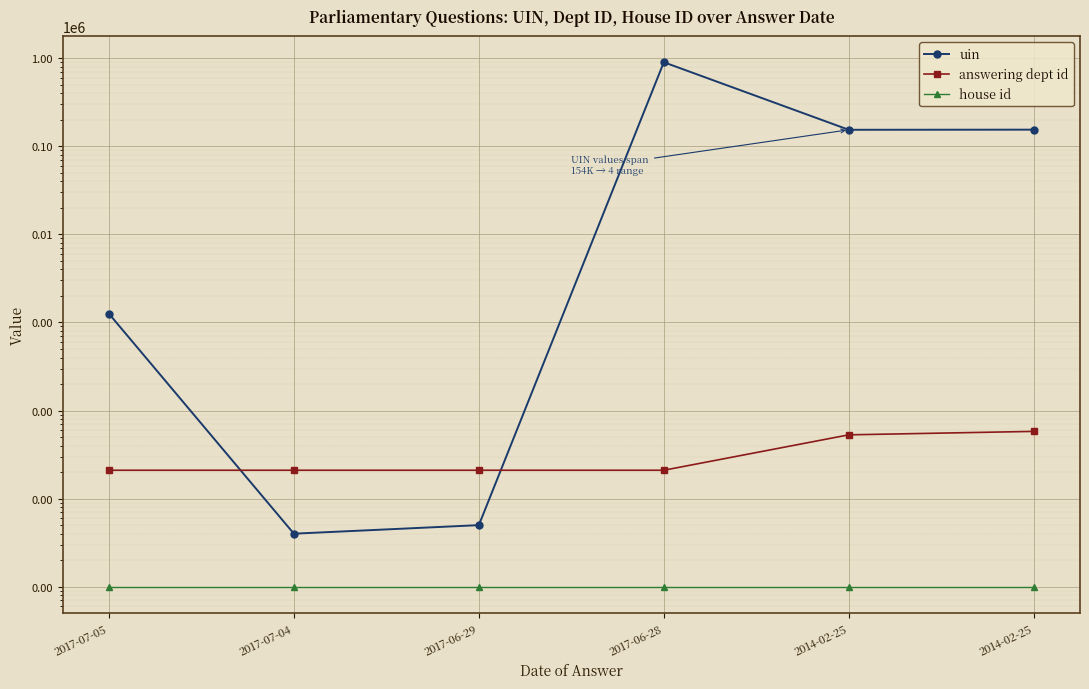

What is the label of the 3rd point from the left?

2017-06-29